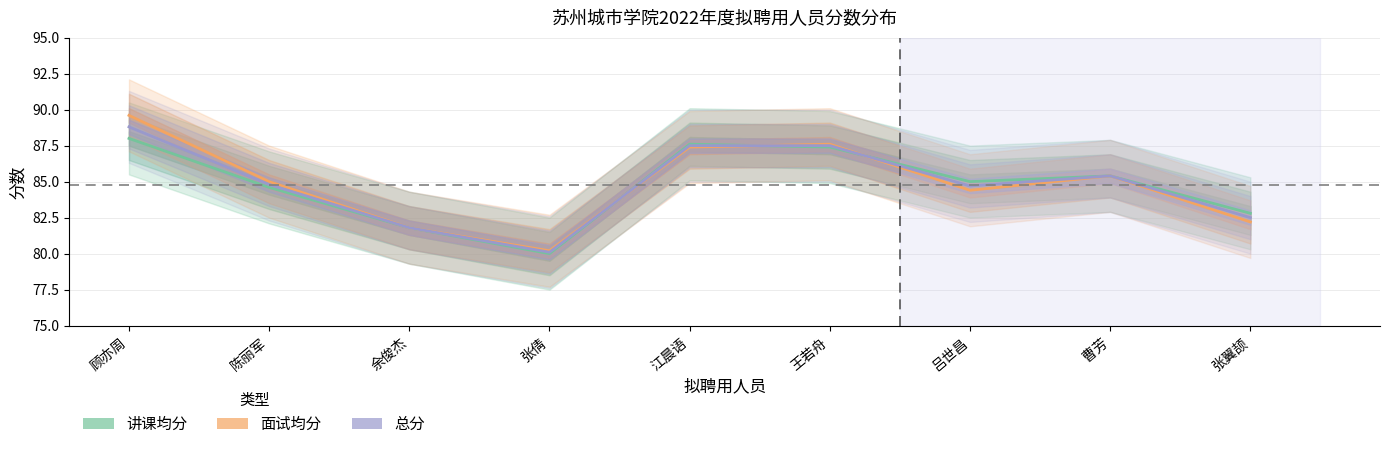

The 讲课均分 series shows 137.6 at 吕世昌. True or false?

False